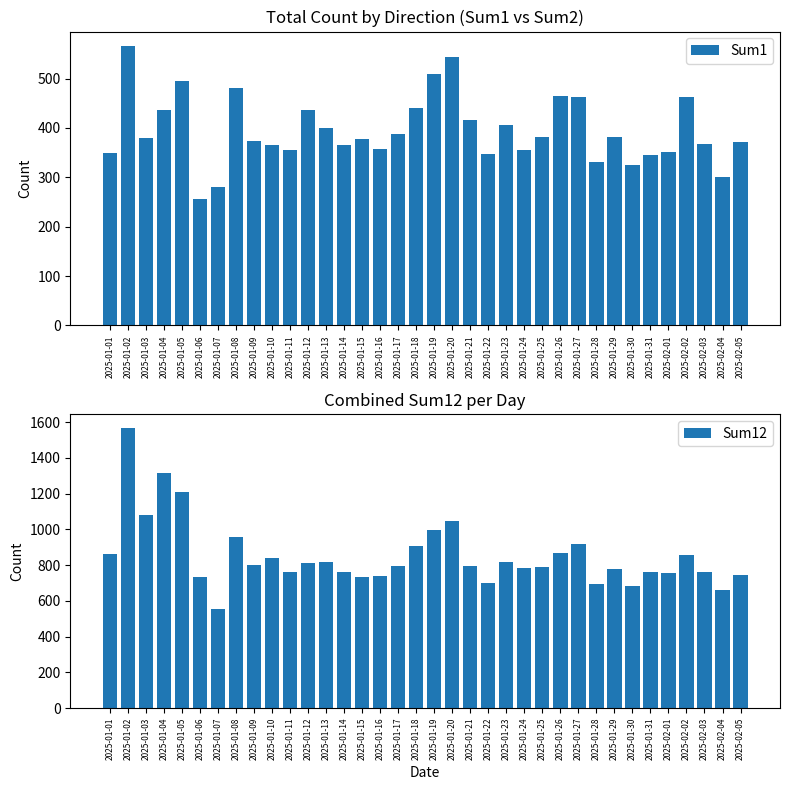

At 2025-01-09, list the series in order from smallest to largest.

Sum1, Sum12